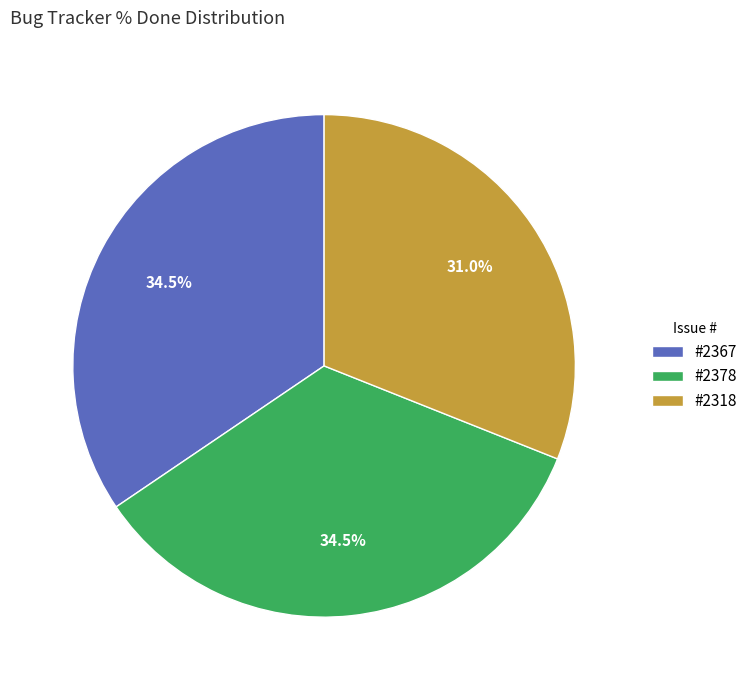

Which slice is the smallest?

#2318